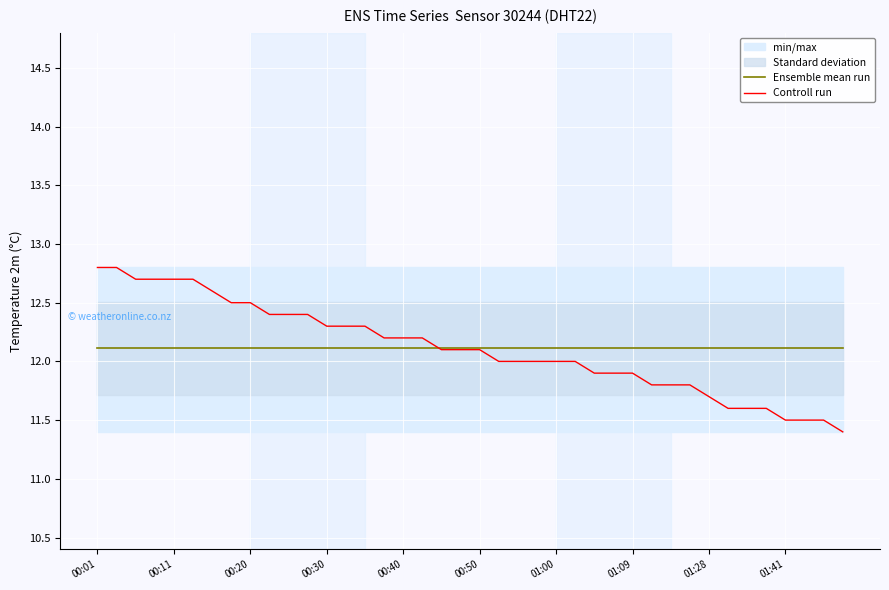

At how many categories does at least one series exceed 11?

40